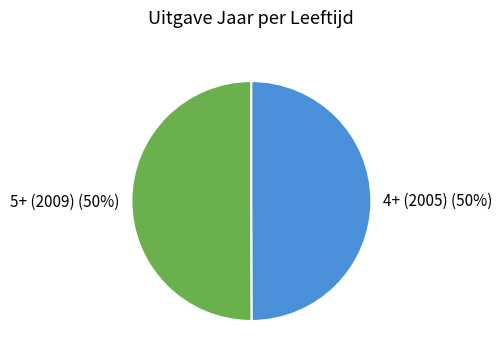

Count the number of slices in the pie.

2